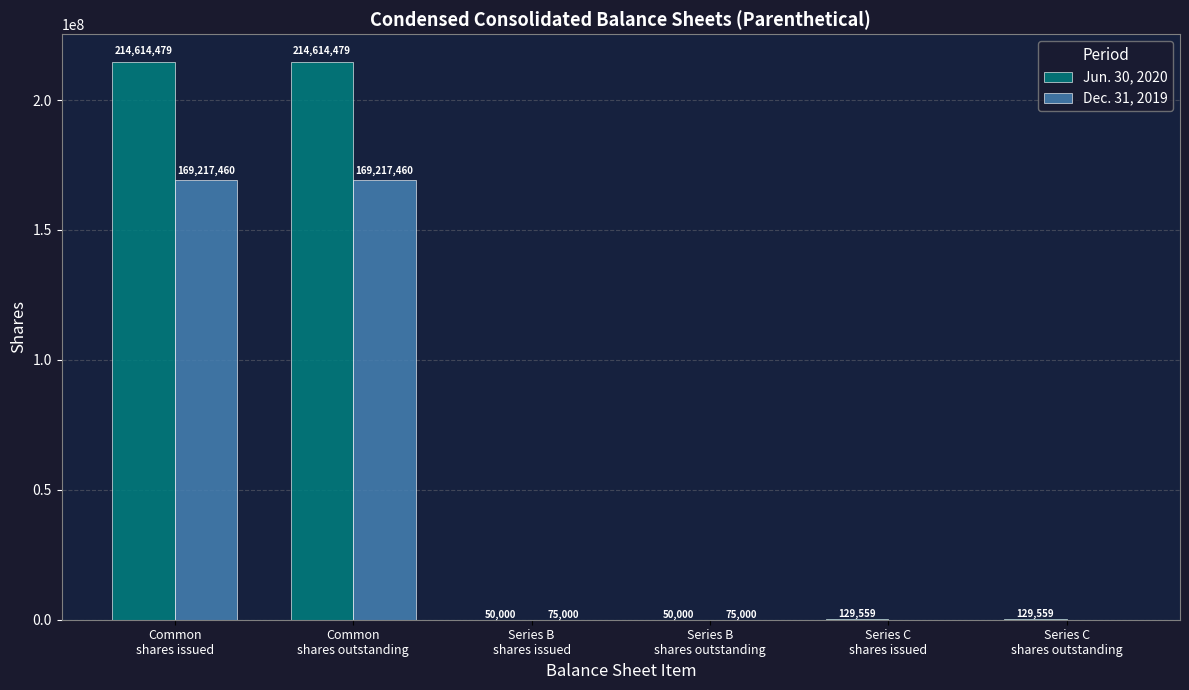

True or false: Dec. 31, 2019 has a value of 64002643 at Series C
shares issued.

False